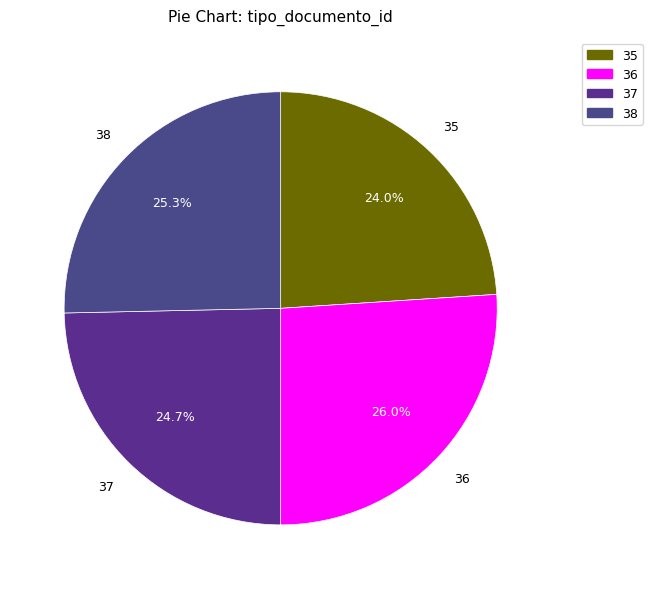

What is the ratio of the value at 37 to the value at 35?

1.0